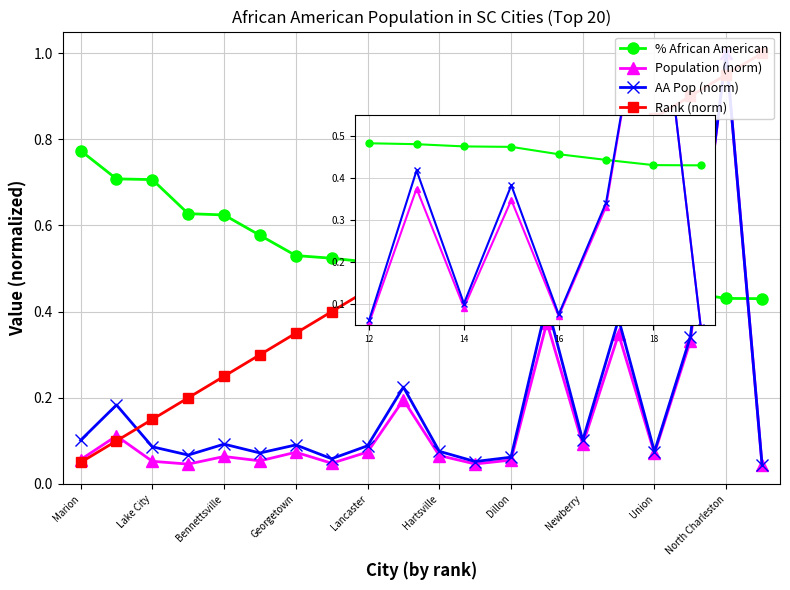

What is the spread (max minus min) of values at Walterboro?

0.5